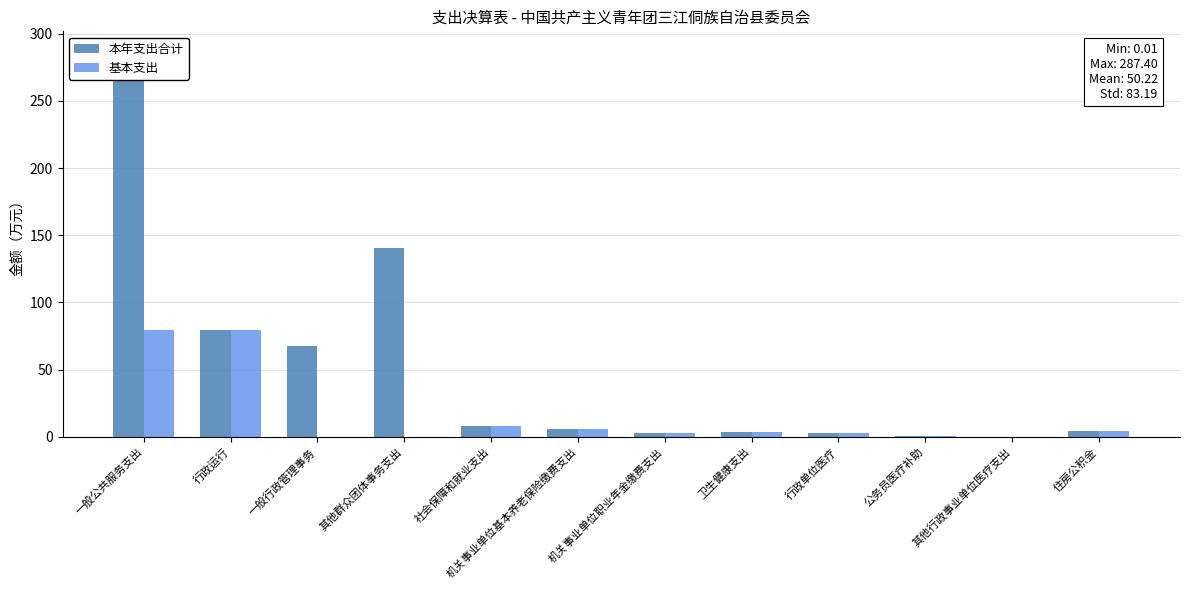

What are all the series names shown in the legend?

本年支出合计, 基本支出